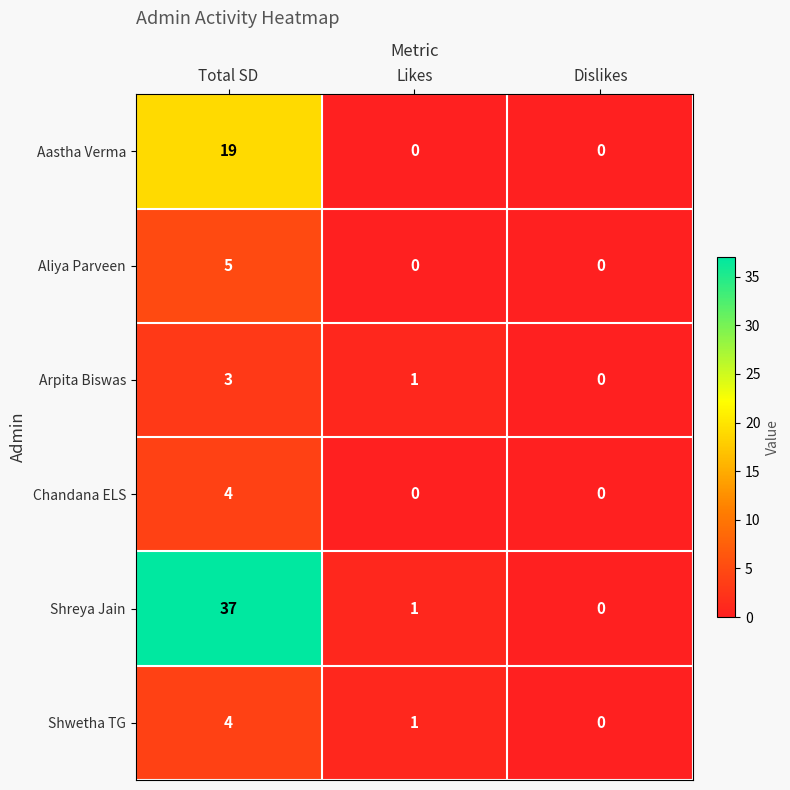

How many Shwetha TG values are between 0 and 4?

3